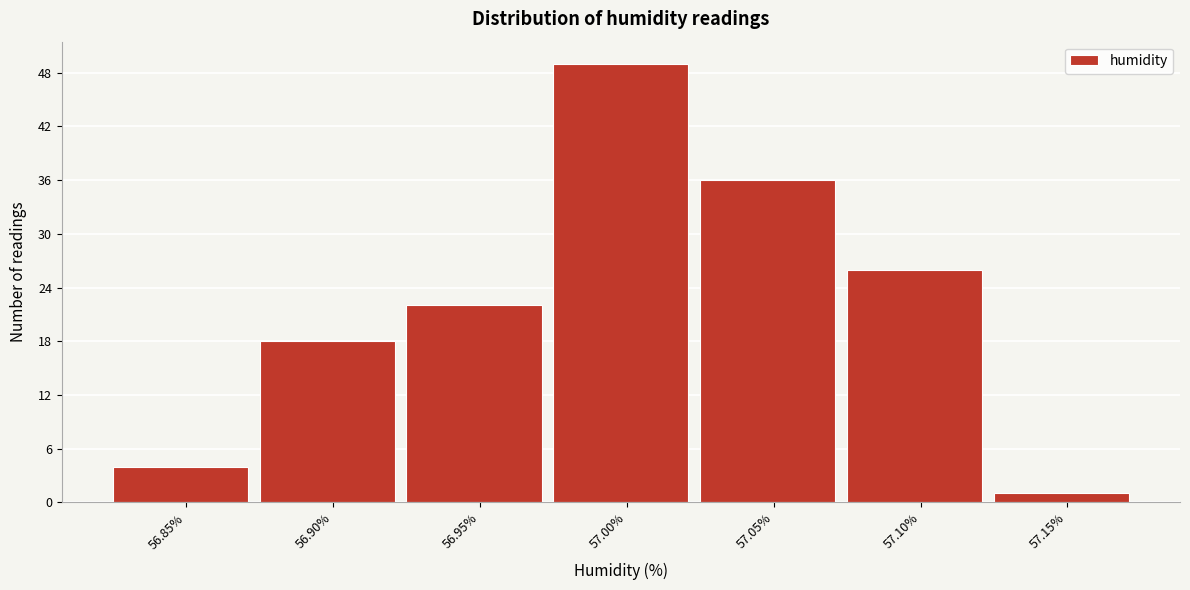

Reading left to right, list all the values displayed in this chart.

56.85%=4	56.90%=18	56.95%=22	57.00%=49	57.05%=36	57.10%=26	57.15%=1